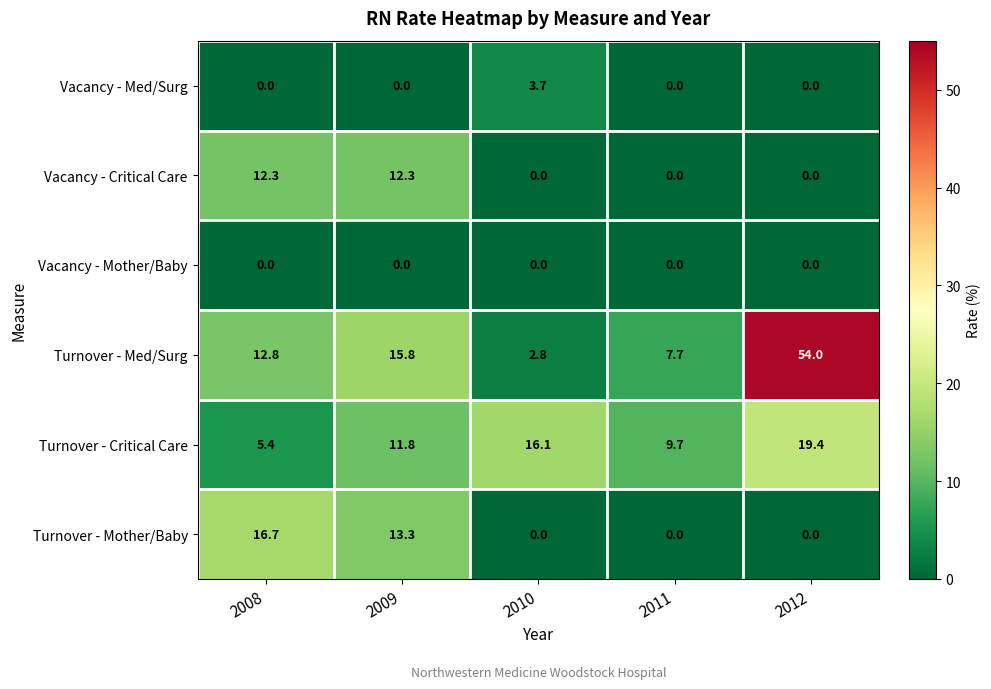

Which series has the widest spread of values?

Turnover - Med/Surg